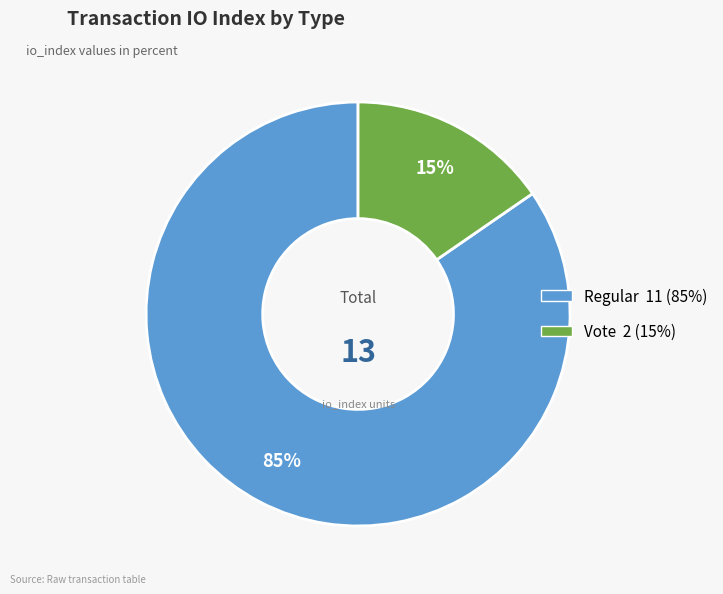

Approximately how many times larger is the value at Vote compared to Regular?

0.2